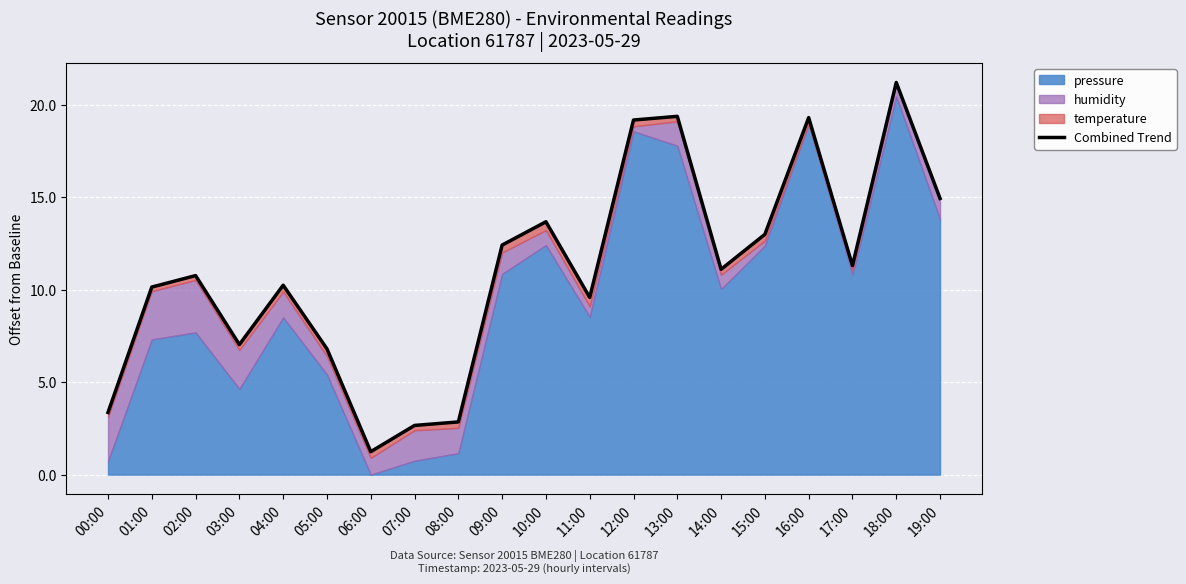

What position from the left is 04:00?

5